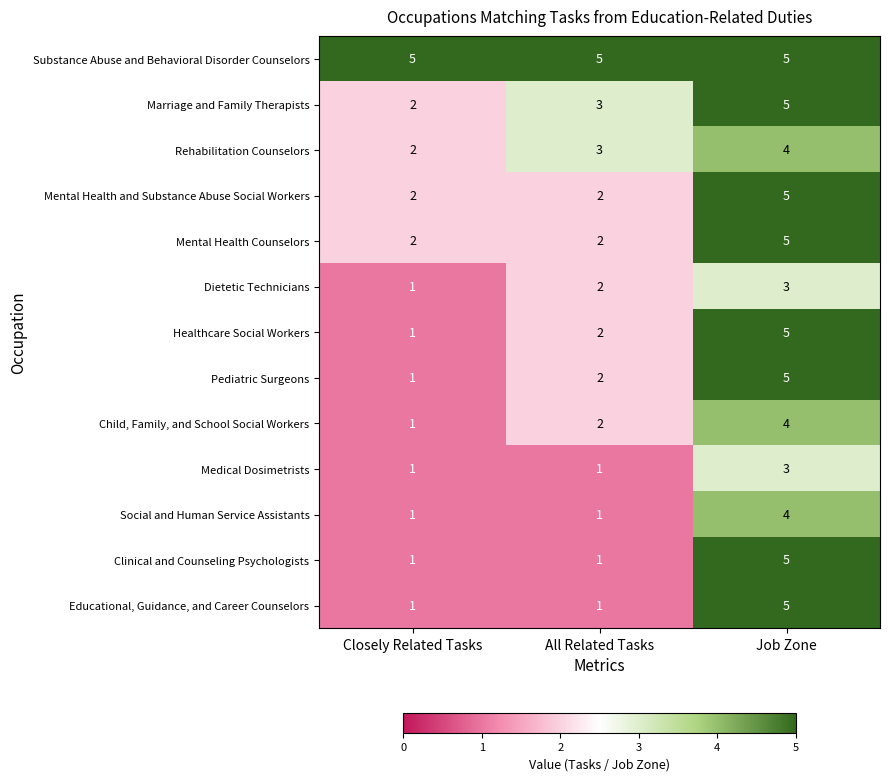

What is the smallest value displayed?

1